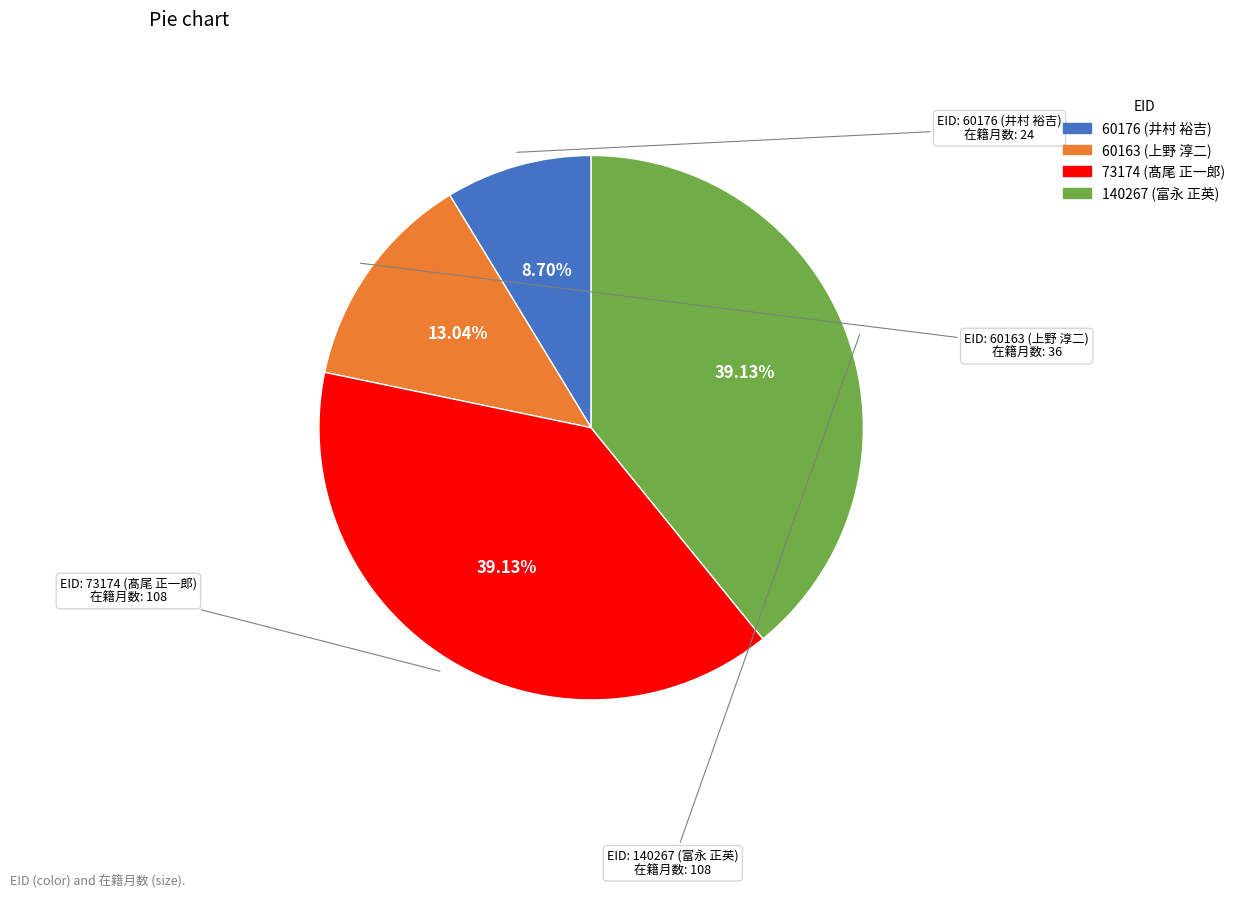

Count the number of slices in the pie.

4